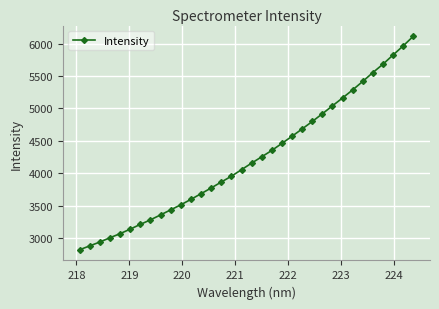

True or false: there are more than 0 points higher than both neighbors.

False